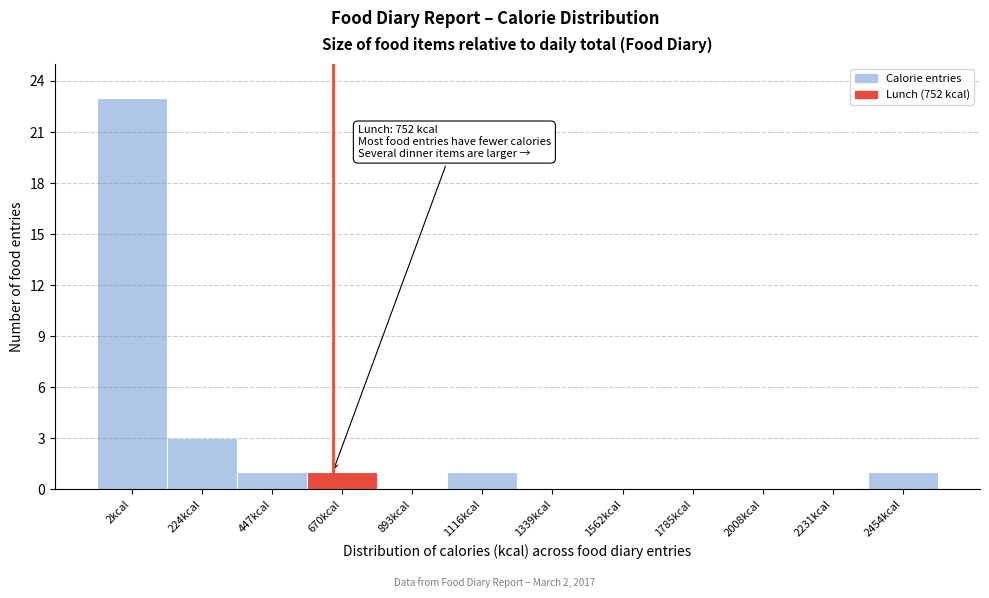

Reading left to right, transcribe all the data shown in this chart.

2kcal=23	224kcal=3	447kcal=1	670kcal=1	893kcal=0	1116kcal=1	1339kcal=0	1562kcal=0	1785kcal=0	2008kcal=0	2231kcal=0	2454kcal=1